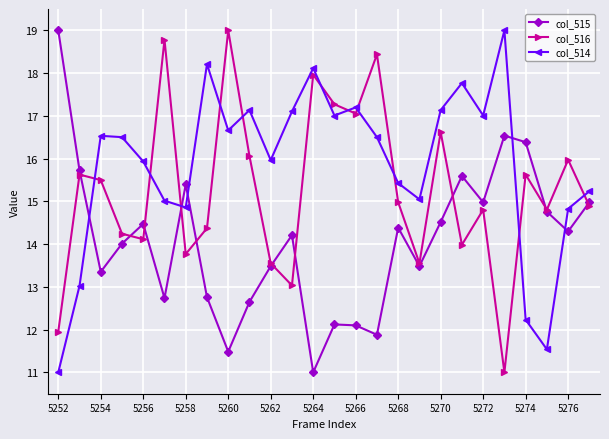

What is the minimum value shown in the chart?

11.0